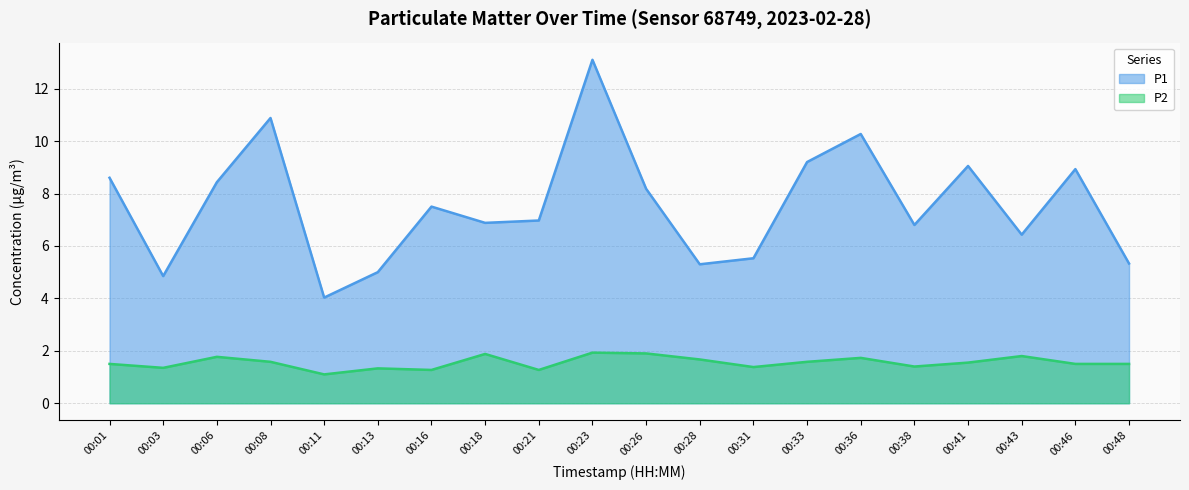

What is the total value across all series at 00:16?

8.8